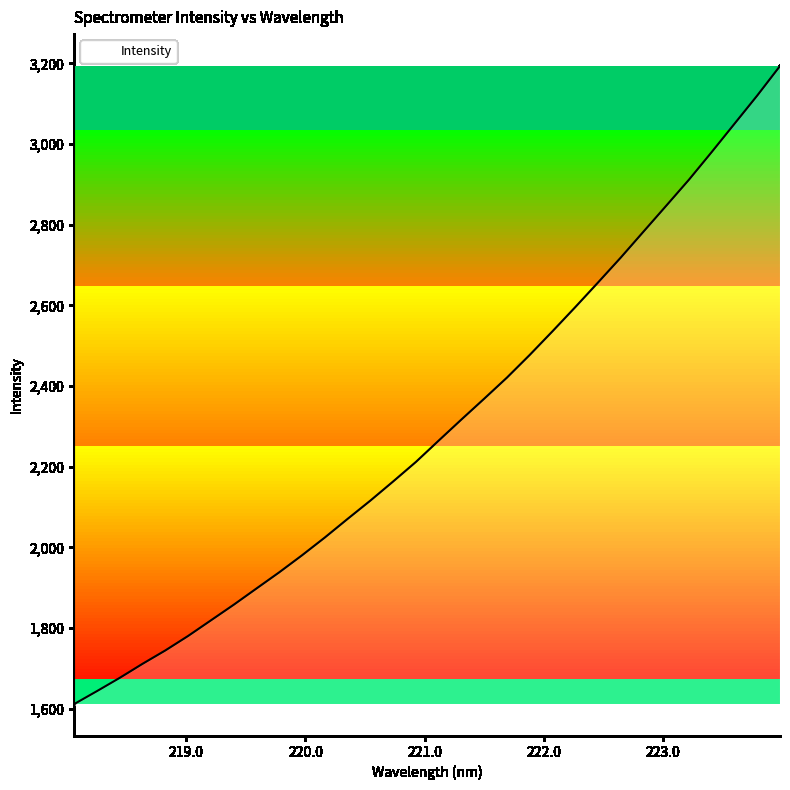

Reading left to right, list all the values displayed in this chart.

1611.2	1643.3	1676.2	1711.0	1744.2	1780.1	1818.8	1857.5	1897.8	1938.0	1980.2	2024.3	2070.4	2115.8	2163.3	2211.7	2264.6	2317.0	2368.6	2420.9	2477.2	2535.8	2595.7	2656.7	2718.6	2783.0	2847.3	2911.9	2980.5	3050.5	3120.5	3193.7